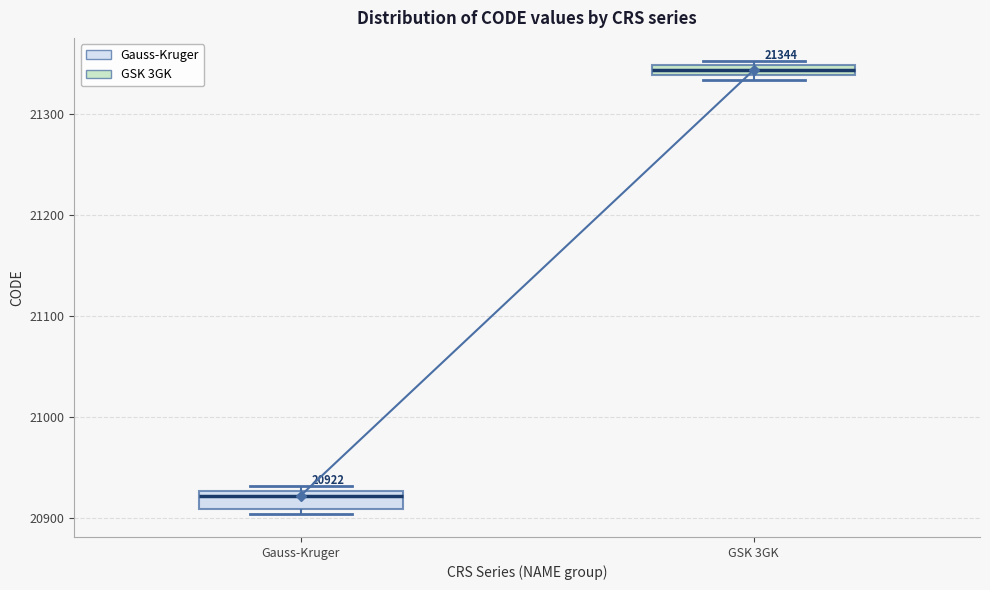

Which box has the highest median line?

GSK 3GK